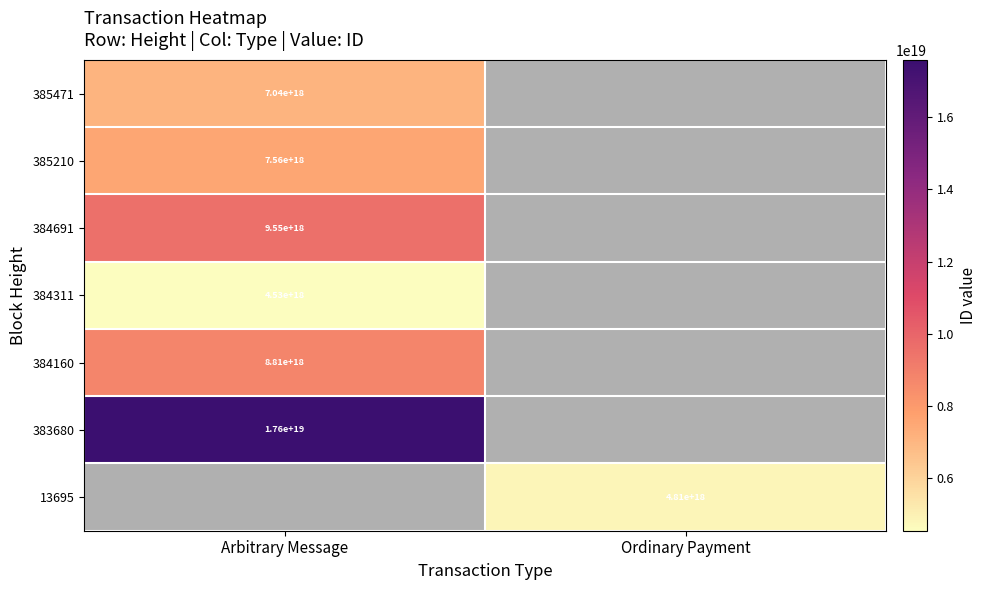

At how many categories does at least one series exceed 8390566905307185152?

1